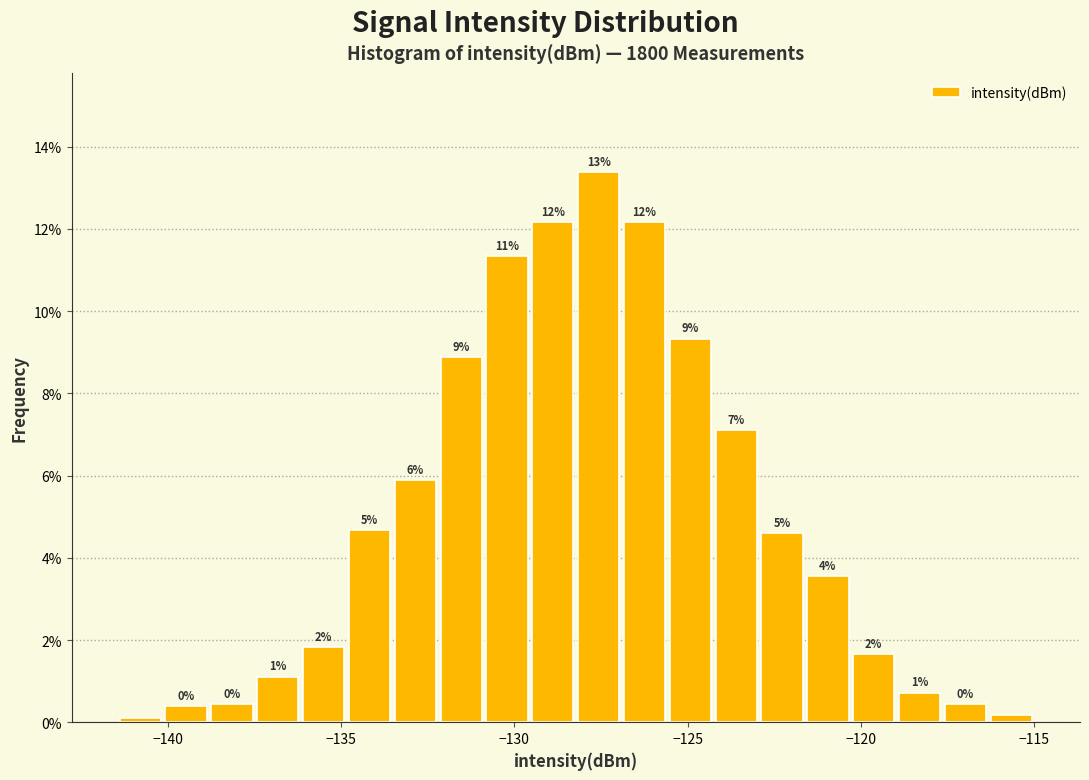

Around what value on the x-axis is the tallest bar? Give the approximate position of its centre, as read against the axis.

-127.5